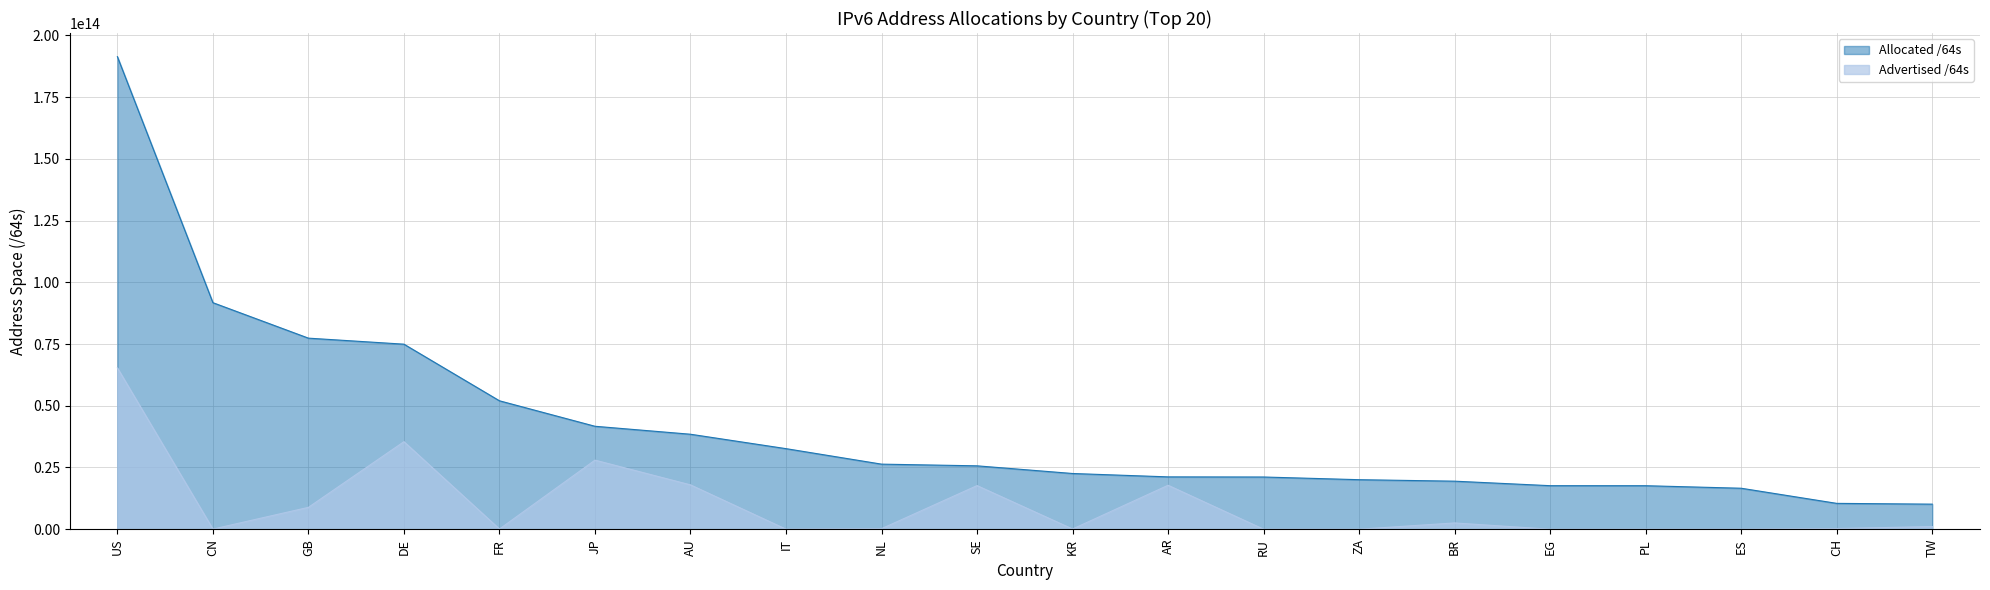

At which category is the sum across all series the highest?

US